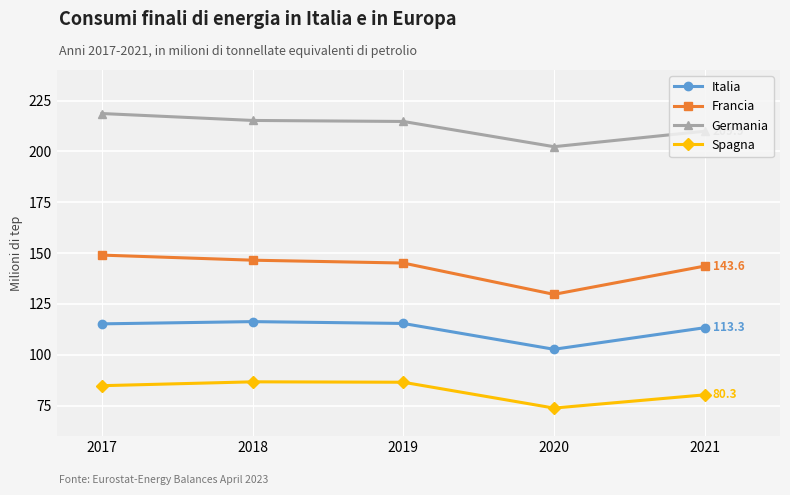

Read the Francia value at 2020.

129.7